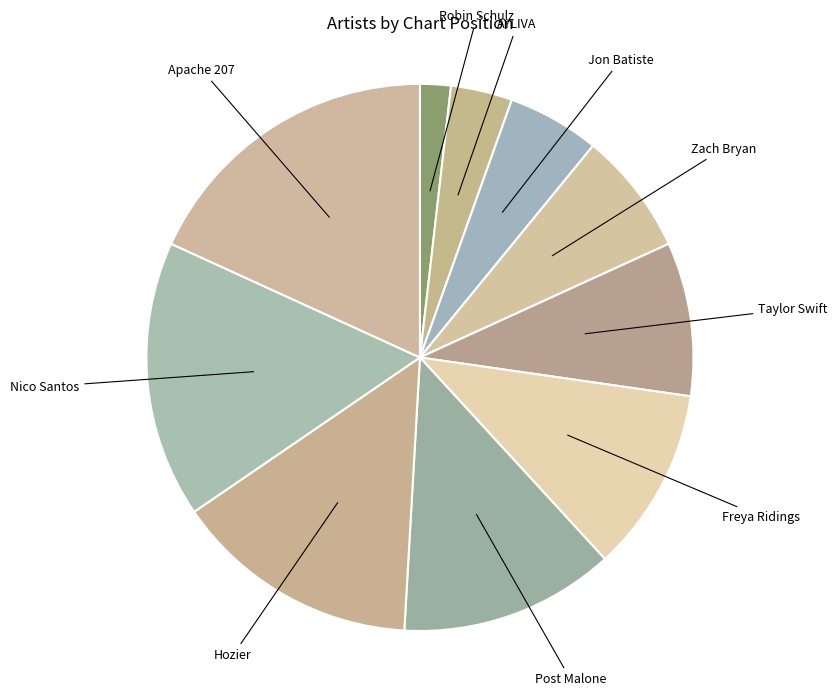

Which category has the biggest portion of the pie?

Apache 207